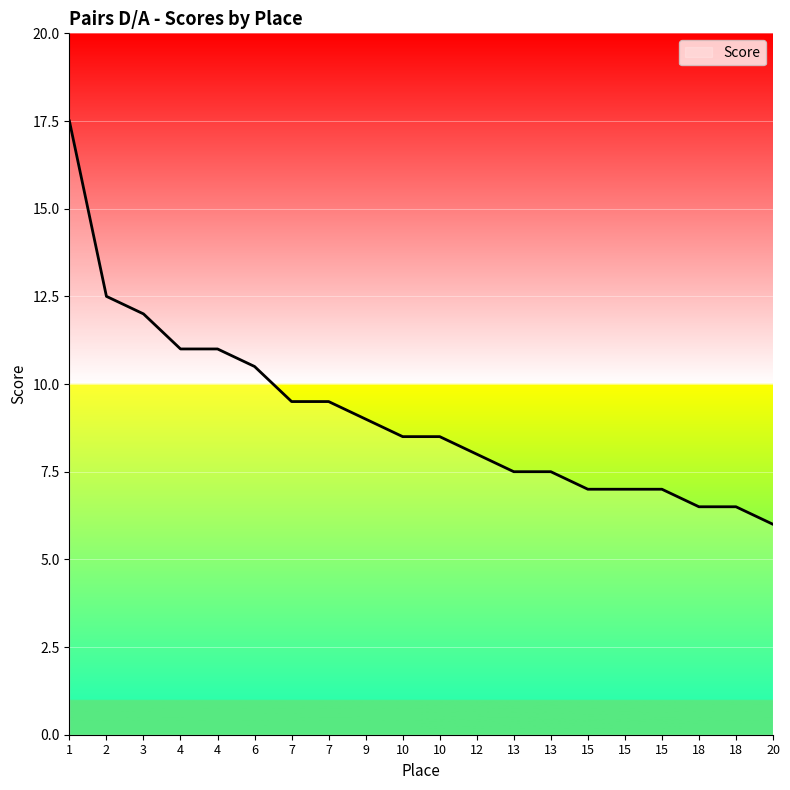

The chart shows a value of 12.5 at 2. True or false?

True